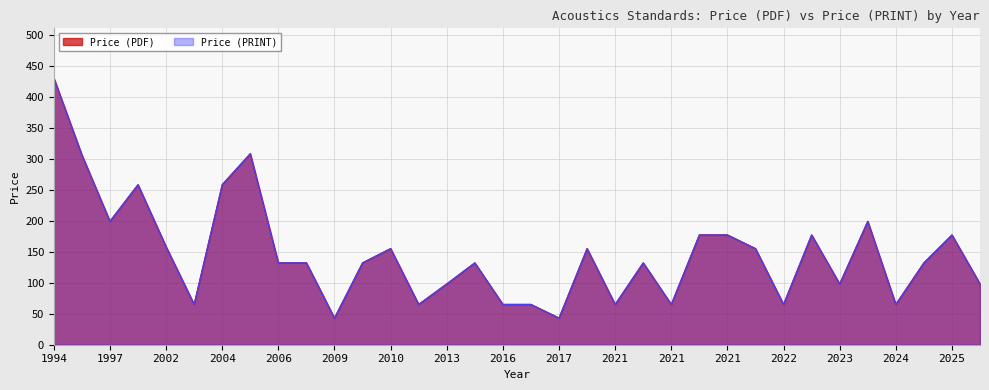

The value of Price (PRINT) at 2025 is 256. True or false?

False